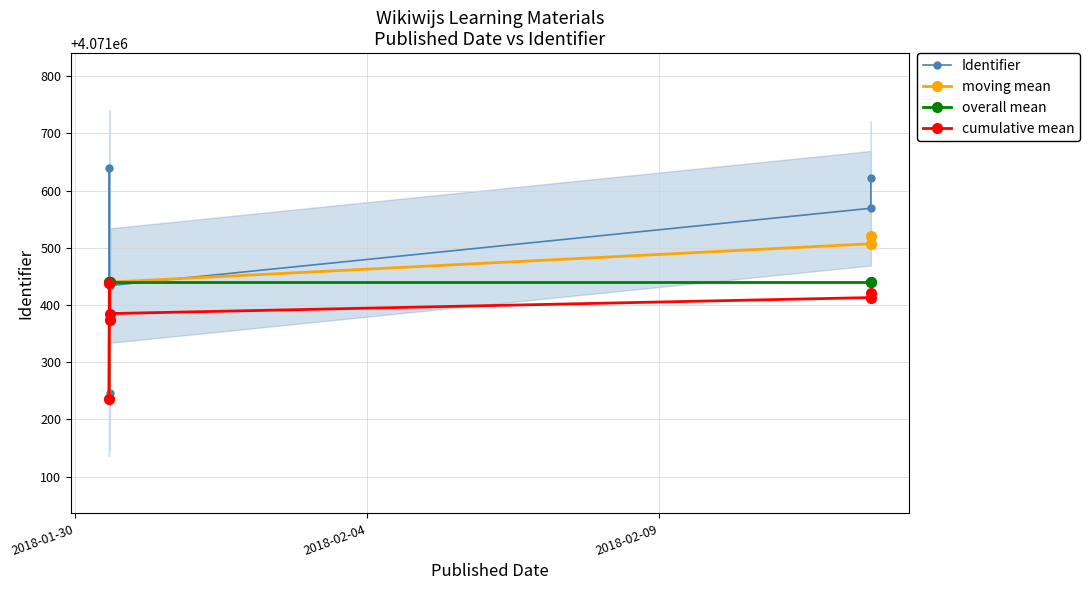

True or false: cumulative mean has more than 2 interior local peaks.

False